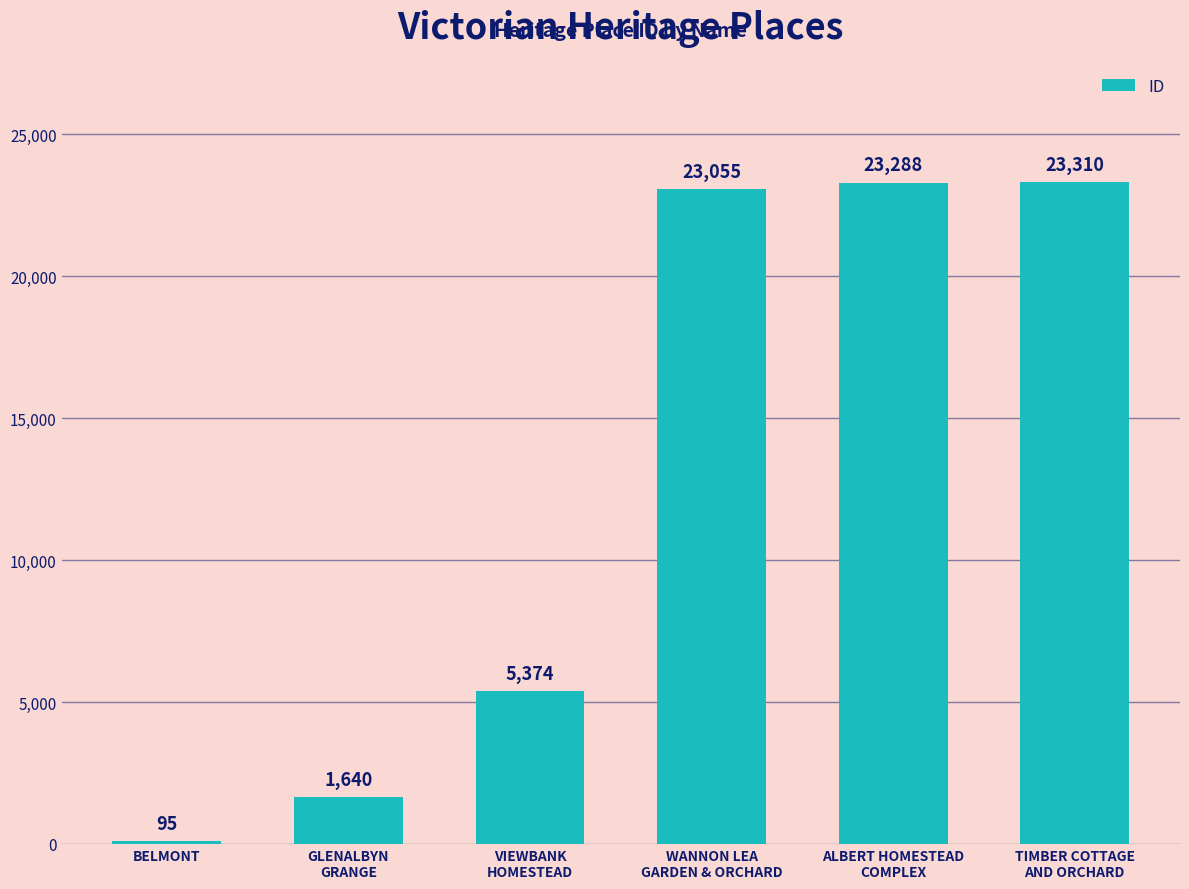

What is the ratio of the value at TIMBER COTTAGE
AND ORCHARD to the value at ALBERT HOMESTEAD
COMPLEX?

1.0